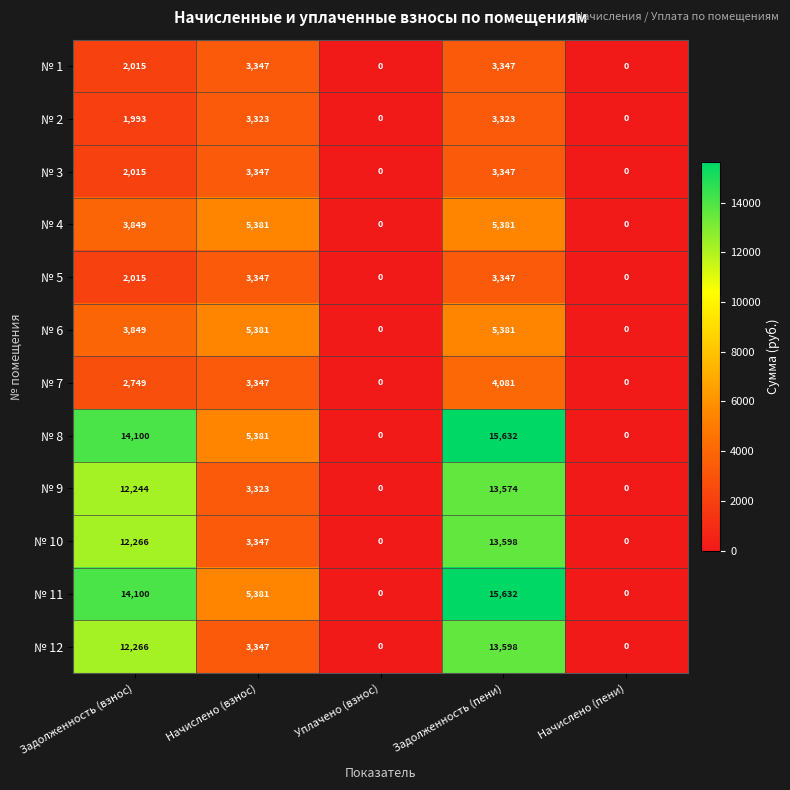

How many data points does each series have?

5